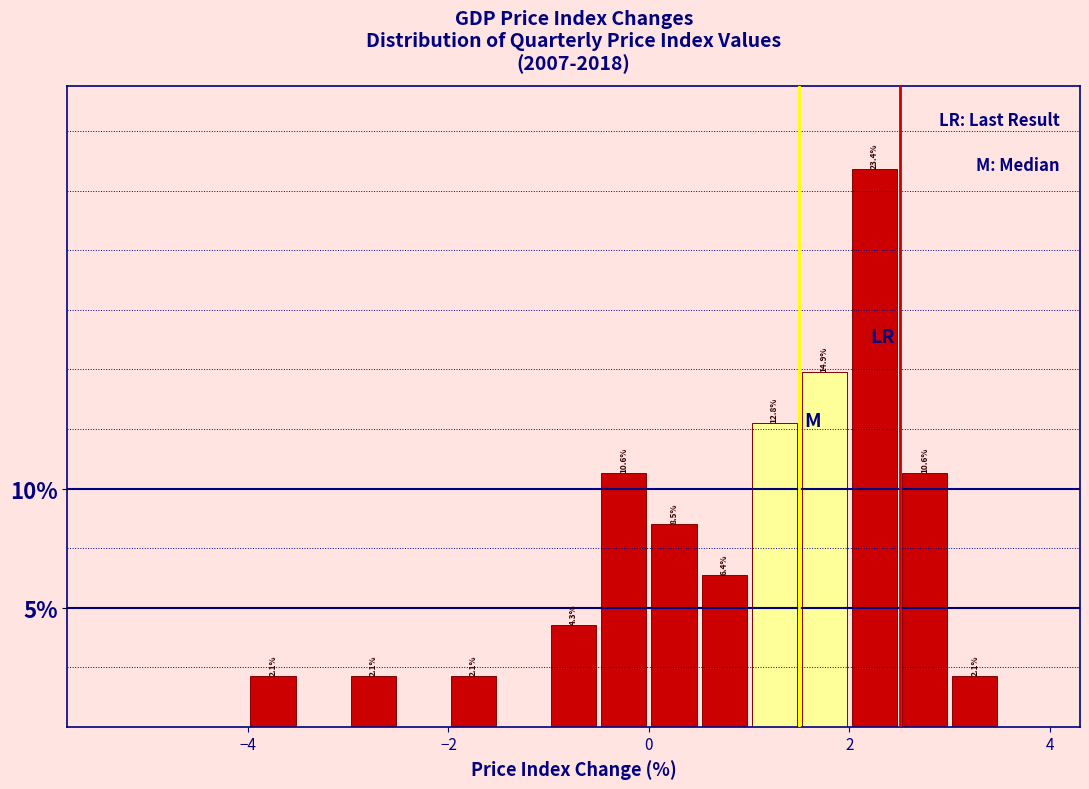

Read against the x-axis, roughly where is the centre of the tallest bar?

2.2